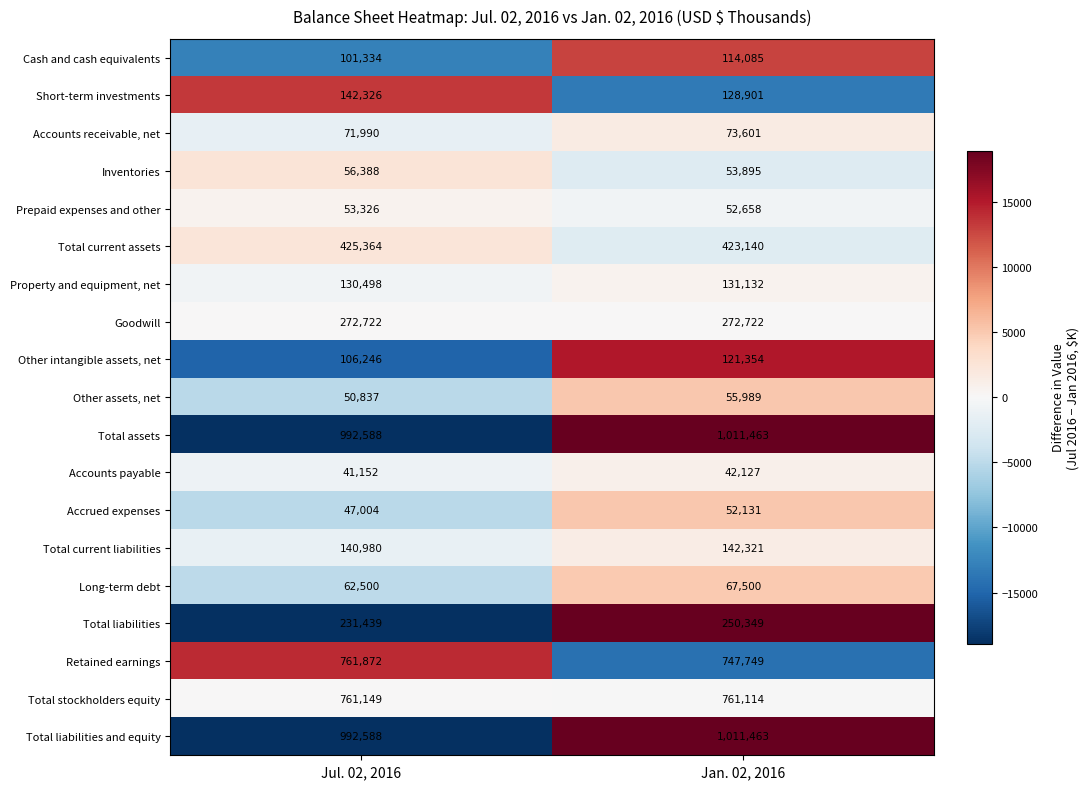

What is the average value of the Total assets series?

1002026